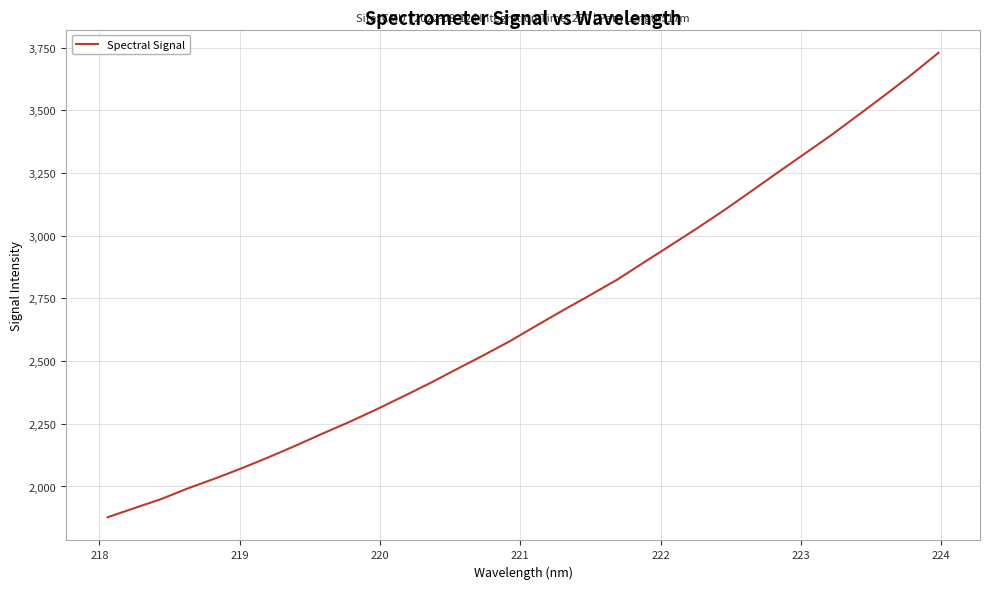

What is the maximum value shown in the chart?

3729.1